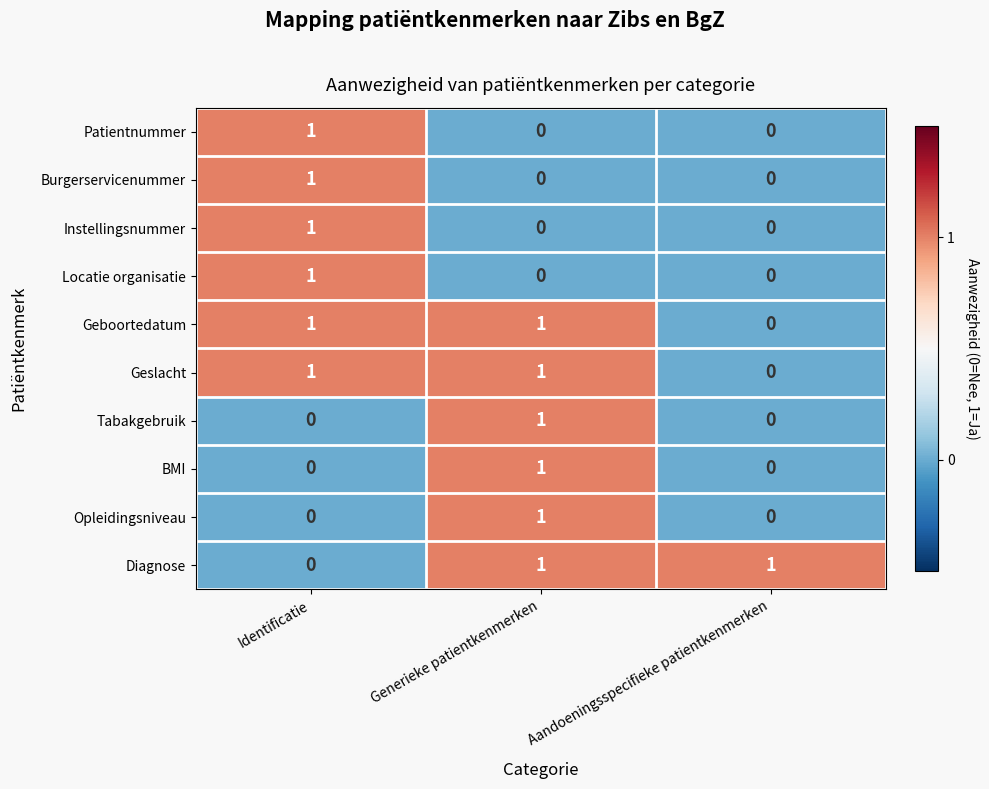

At how many categories does at least one series exceed 0?

3